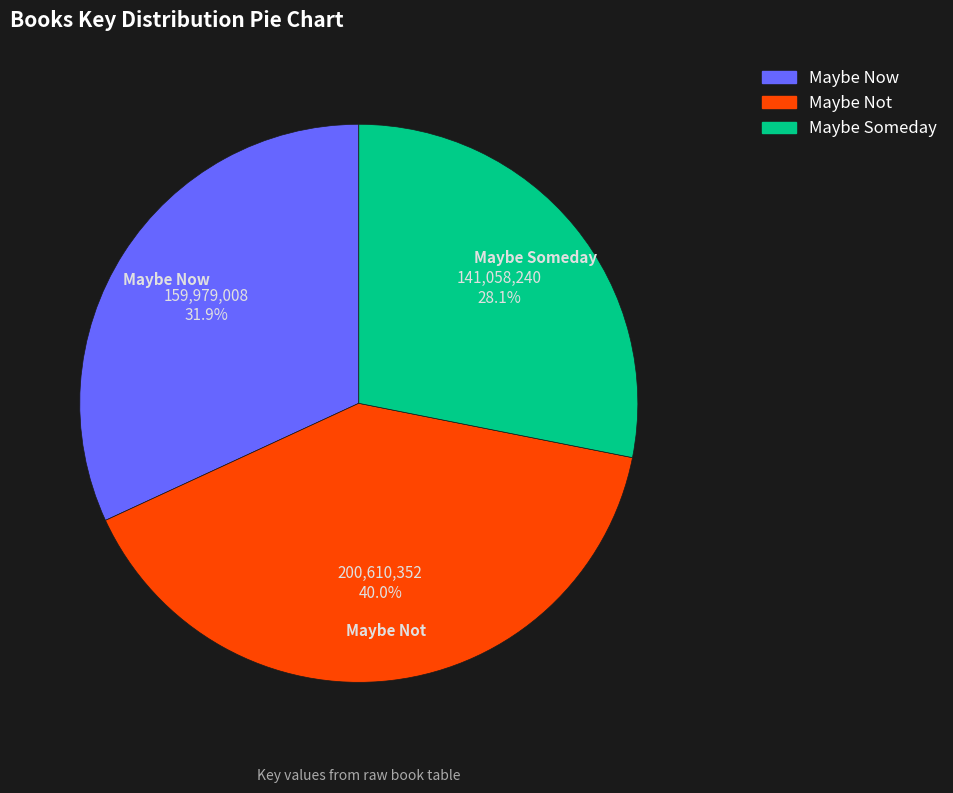

Which slice is the largest?

Maybe Not